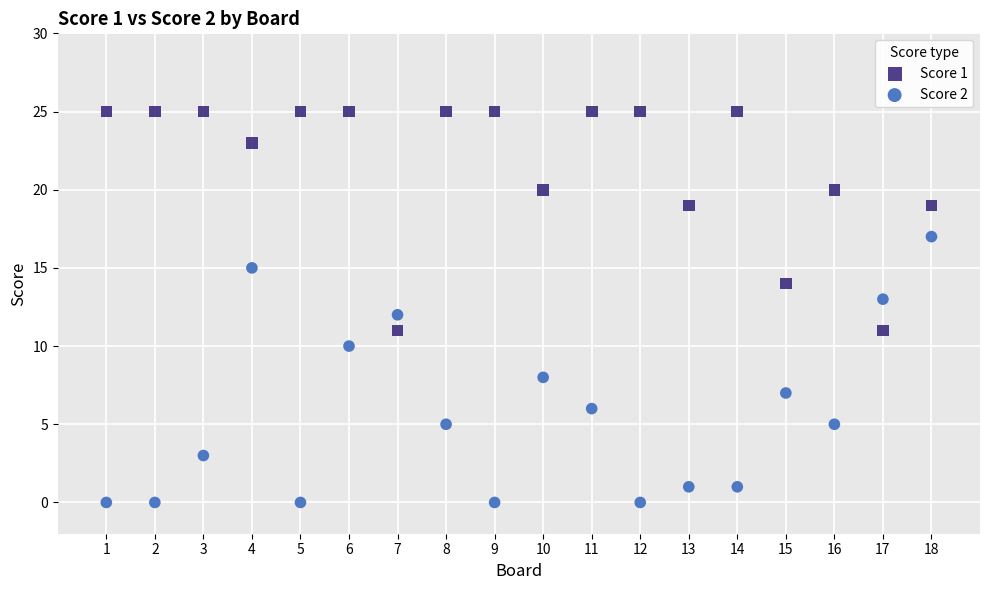

Which series has the largest Y range (max minus min)?

Score 2